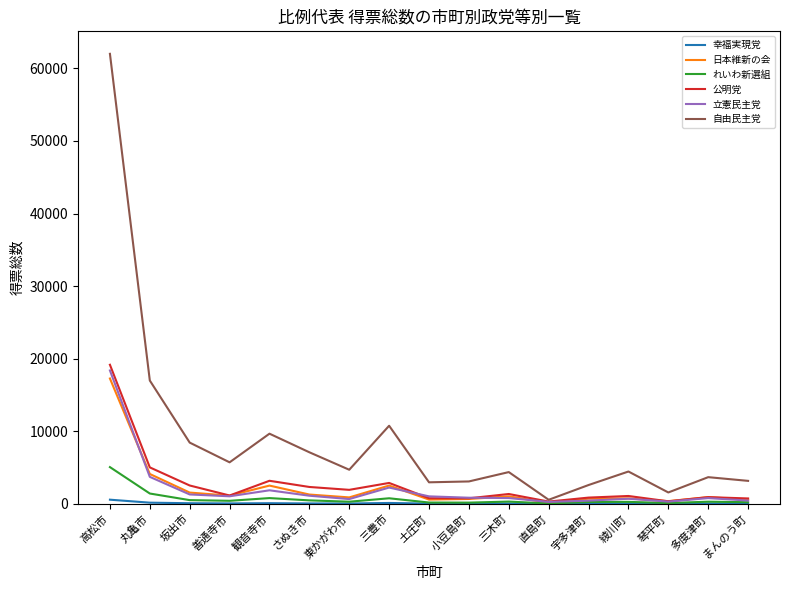

How many distinct data groups are displayed?

6